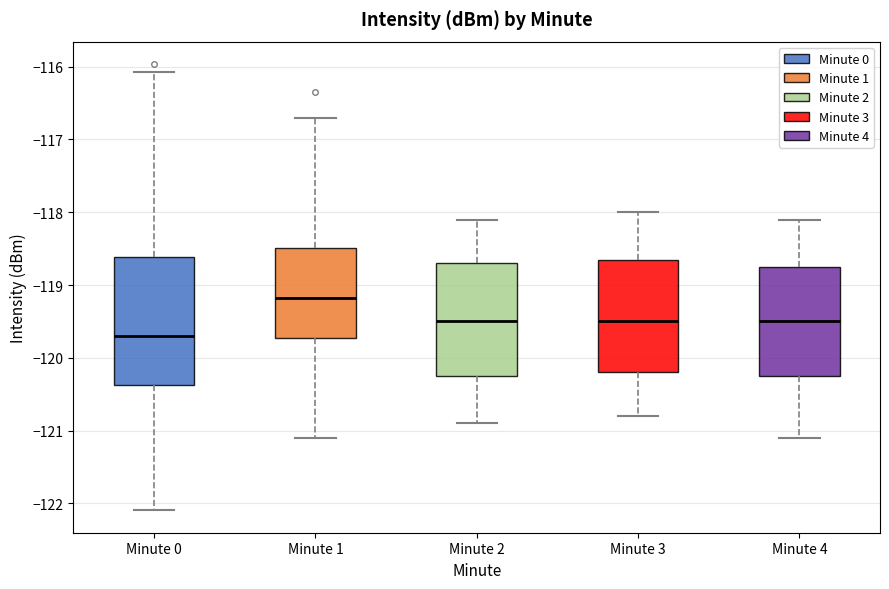

Reading left to right, read every box against the y-axis: the position of its median line, the range the box covers, and the ends of its whiskers. The values are not printed on the chart, so give them approximately, as read against the axis.

Minute 0: median -119.7, box -120.4 to -118.6, whiskers -122.1 to -116.1
Minute 1: median -119.2, box -119.7 to -118.5, whiskers -121.1 to -116.7
Minute 2: median -119.5, box -120.2 to -118.7, whiskers -120.9 to -118.1
Minute 3: median -119.5, box -120.2 to -118.6, whiskers -120.8 to -118.0
Minute 4: median -119.5, box -120.2 to -118.7, whiskers -121.1 to -118.1